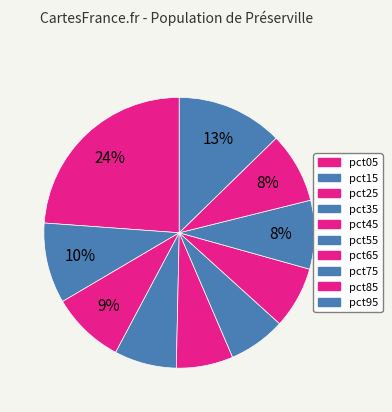

Count the number of slices in the pie.

10